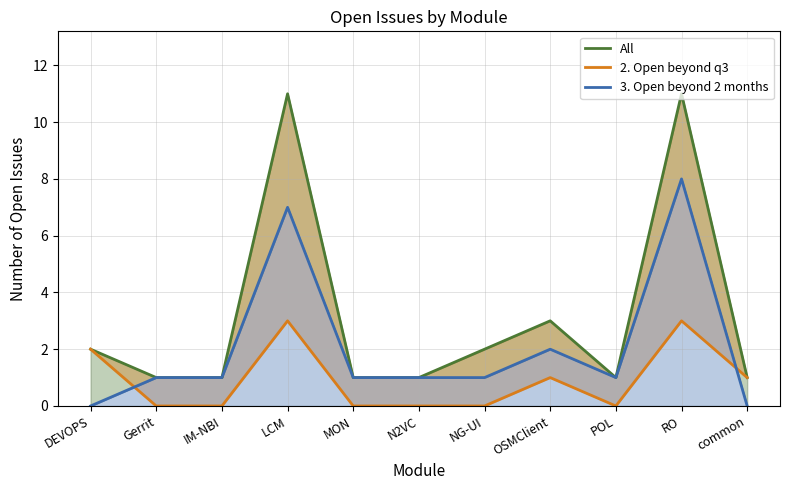

What is the difference between the maximum and minimum values in the 3. Open beyond 2 months series?

8